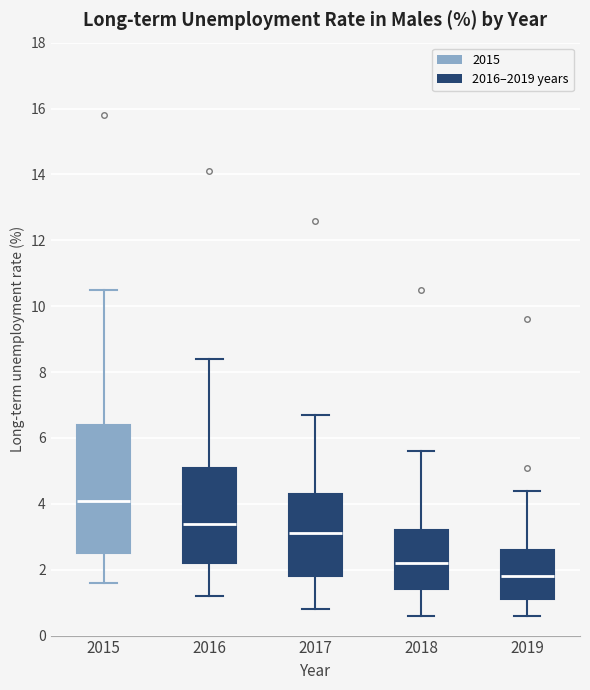

Reading left to right, read every box against the y-axis: the position of its median line, the range the box covers, and the ends of its whiskers. The values are not printed on the chart, so give them approximately, as read against the axis.

2015: median 4.2, box 2.6 to 6.4, whiskers 1.6 to 10.6
2016: median 3.4, box 2.2 to 5.2, whiskers 1.2 to 8.4
2017: median 3.2, box 1.8 to 4.4, whiskers 0.8 to 6.8
2018: median 2.2, box 1.4 to 3.2, whiskers 0.6 to 5.6
2019: median 1.8, box 1.2 to 2.6, whiskers 0.6 to 4.4